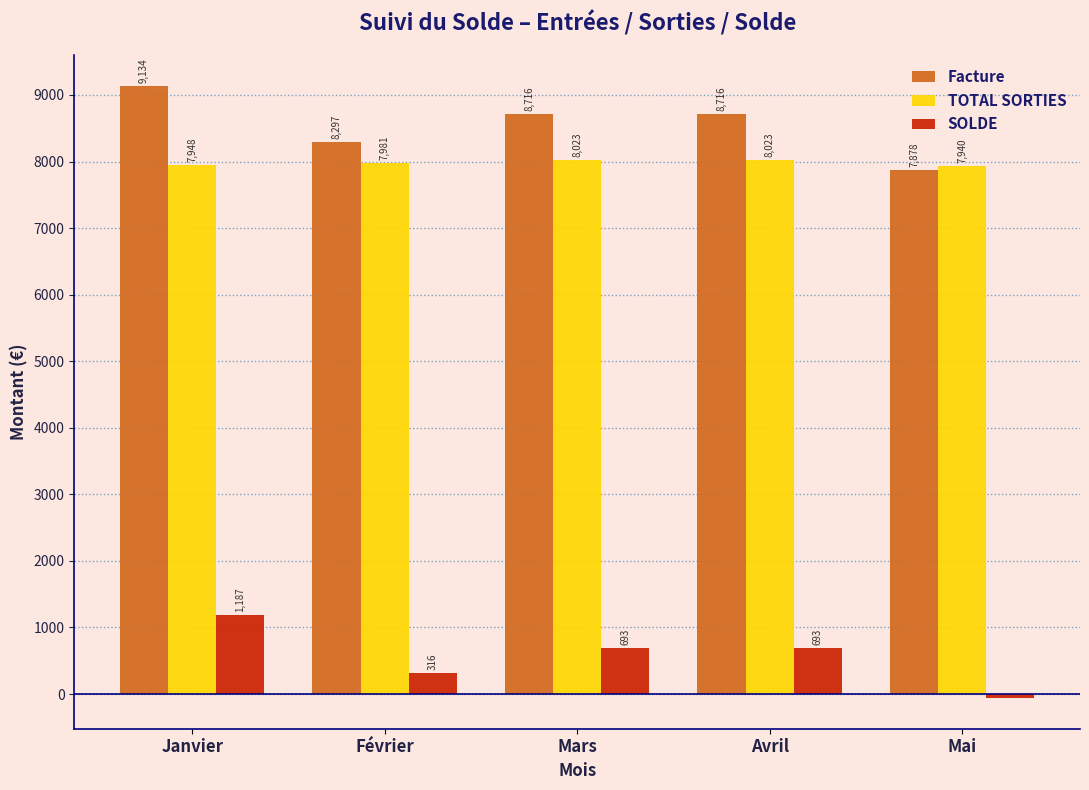

Which series changed the most between Janvier and Février?

SOLDE